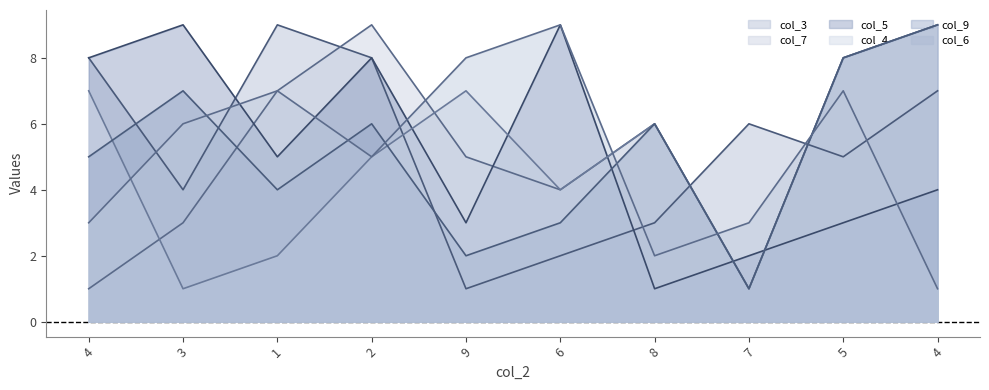

Which series changed the most between 4 and 4?

col_7